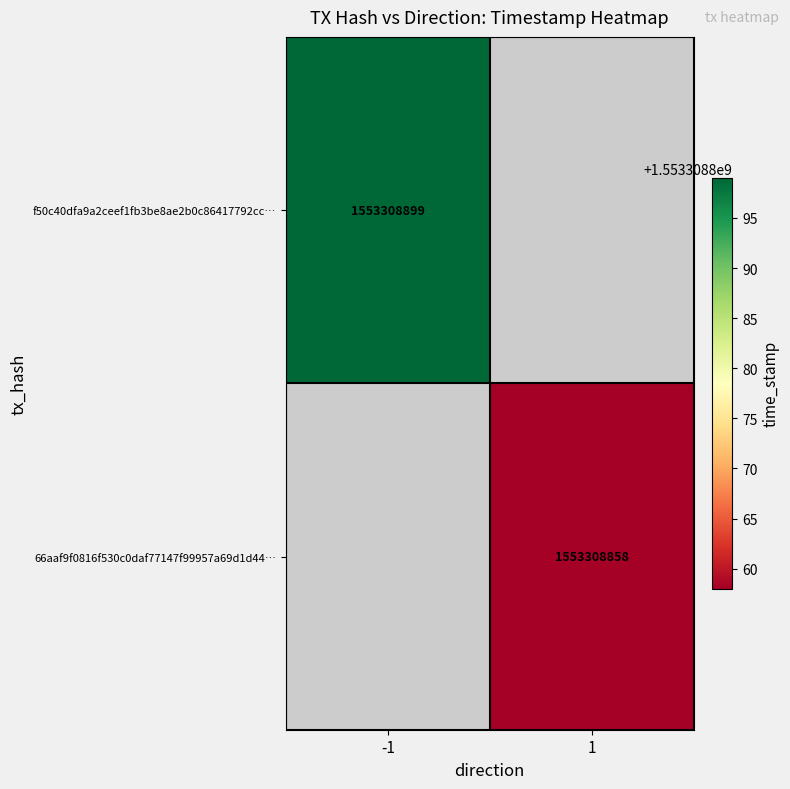

The value of f50c40dfa9a2ceef1fb3be8ae2b0c86417792cc at 1 is 2578524143. True or false?

False